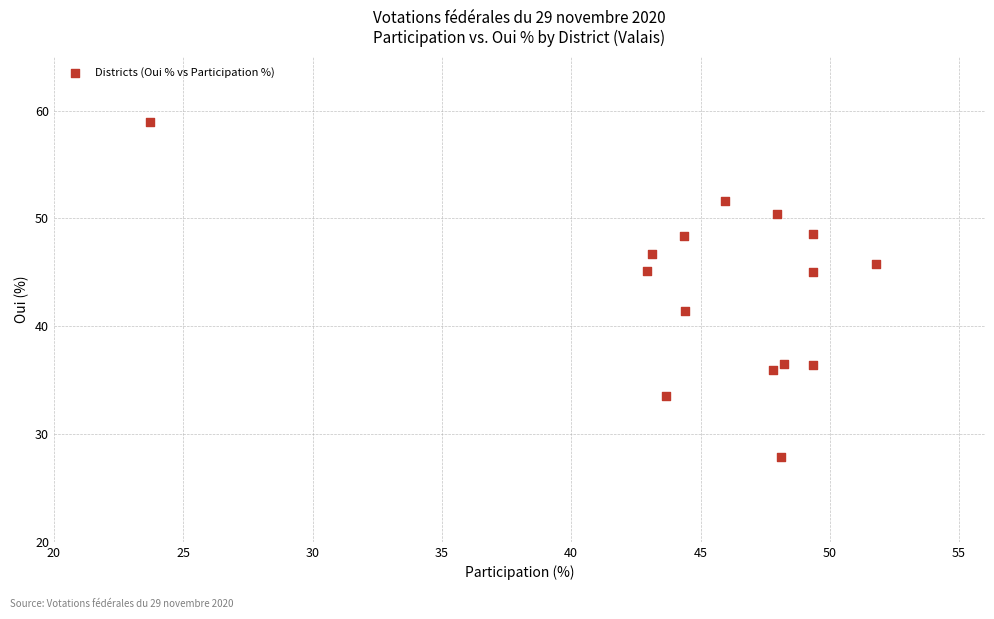

What Y value in the scatter plot is closest to 43?

41.4